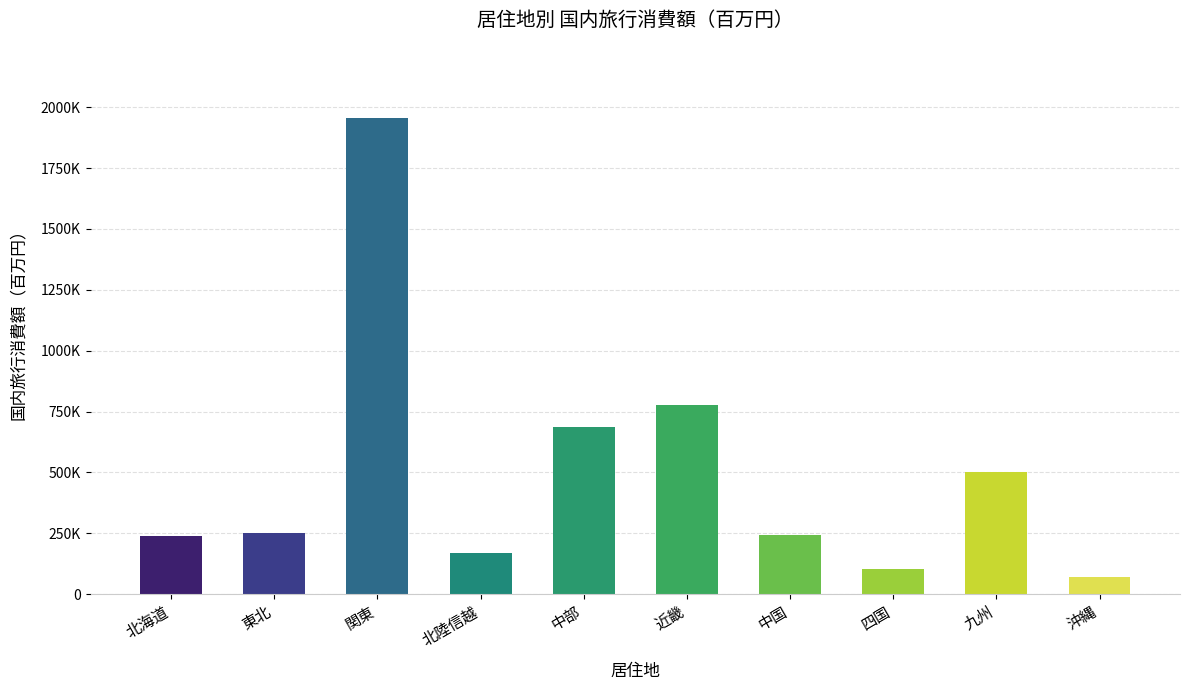

Are the bars horizontal?

No